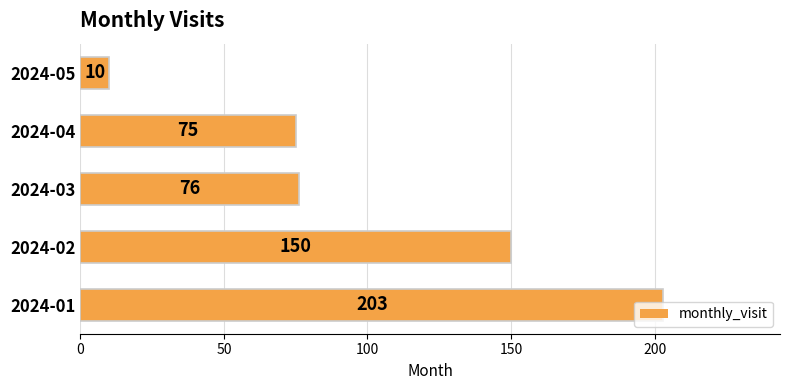

List the labels in order of value, largest first.

2024-01, 2024-02, 2024-03, 2024-04, 2024-05